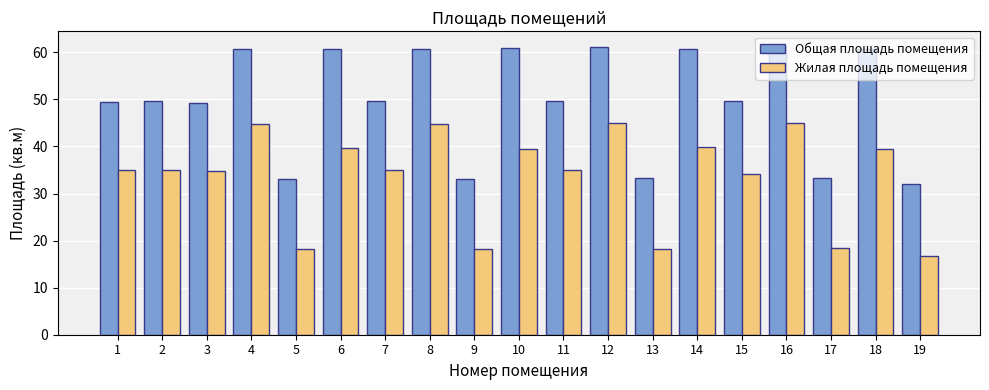

What is the sum of the Общая площадь помещения values at 7 and 1?

99.1